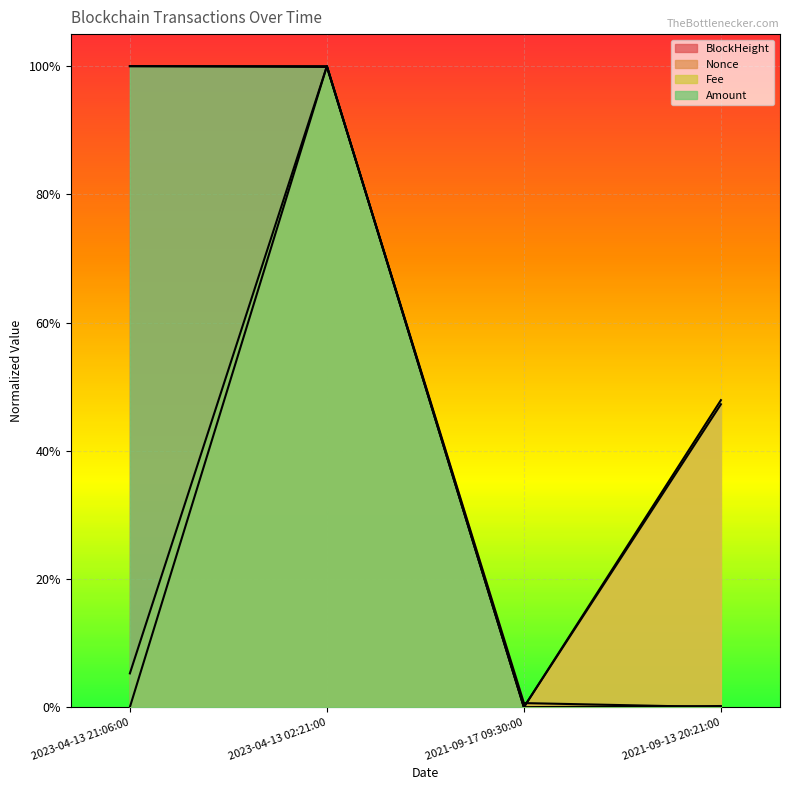

Where is the first local maximum for Nonce?

2023-04-13 02:21:00